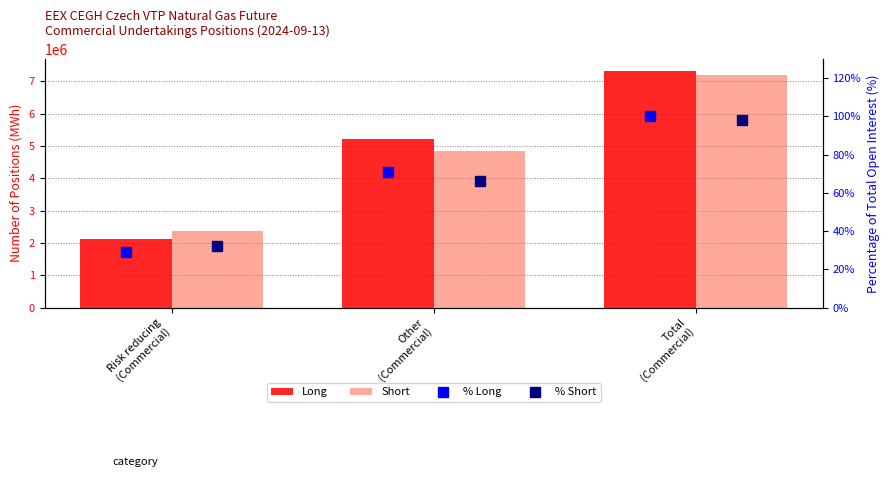

What is the difference between the maximum and minimum values in the % Long series?

71.1